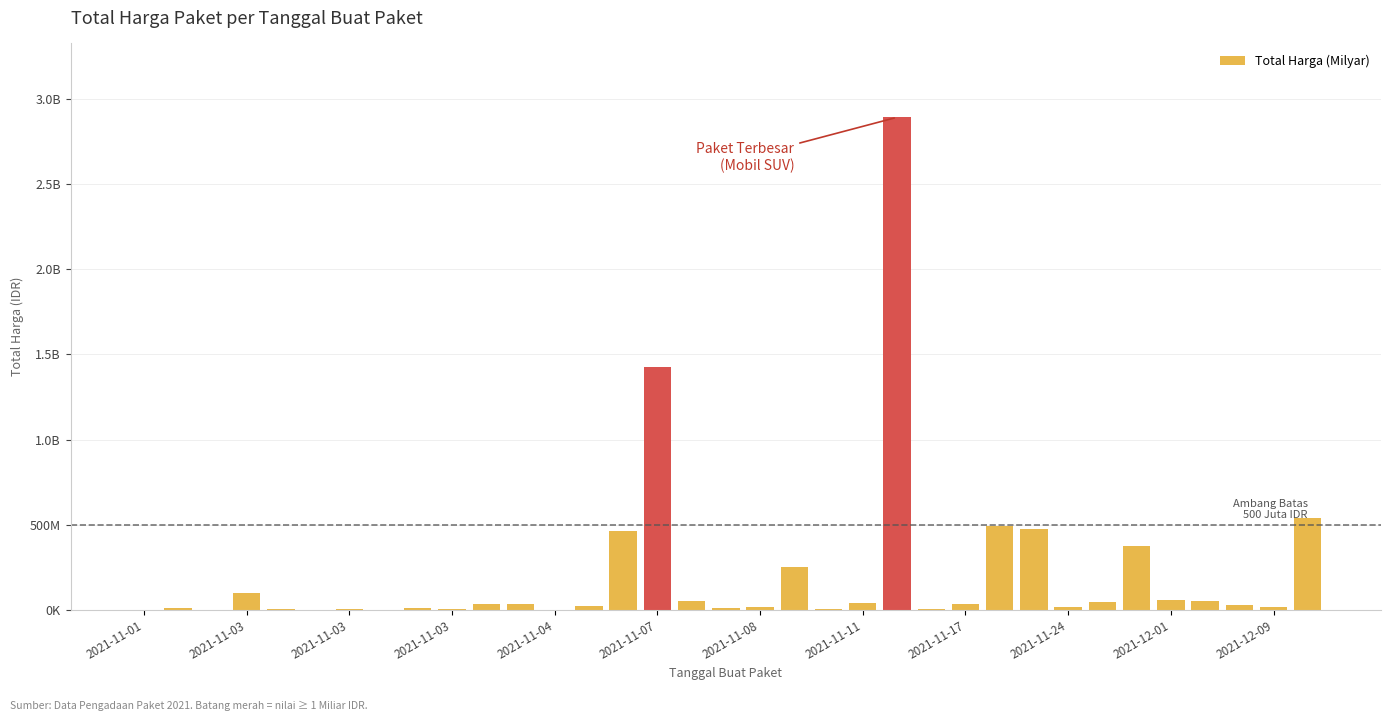

What is the greatest value displayed?

2892122000